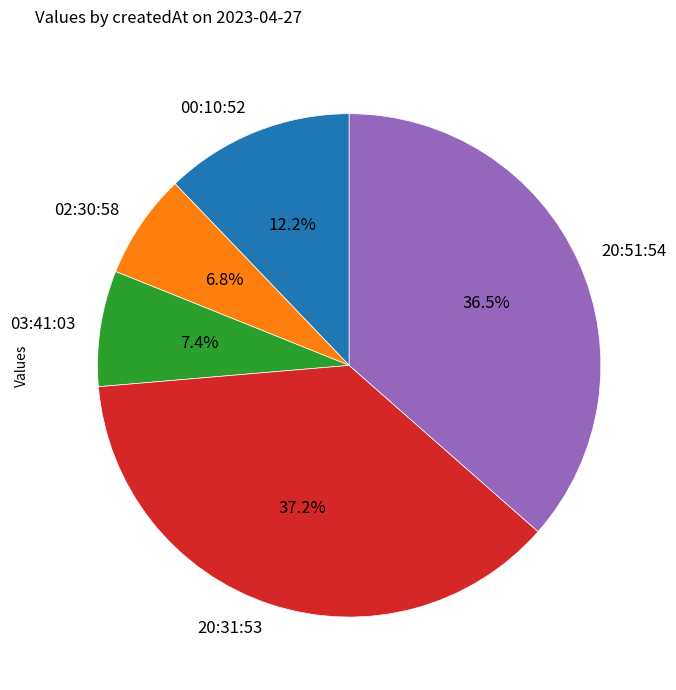

What portion of the pie excludes 00:10:52?

87.8%